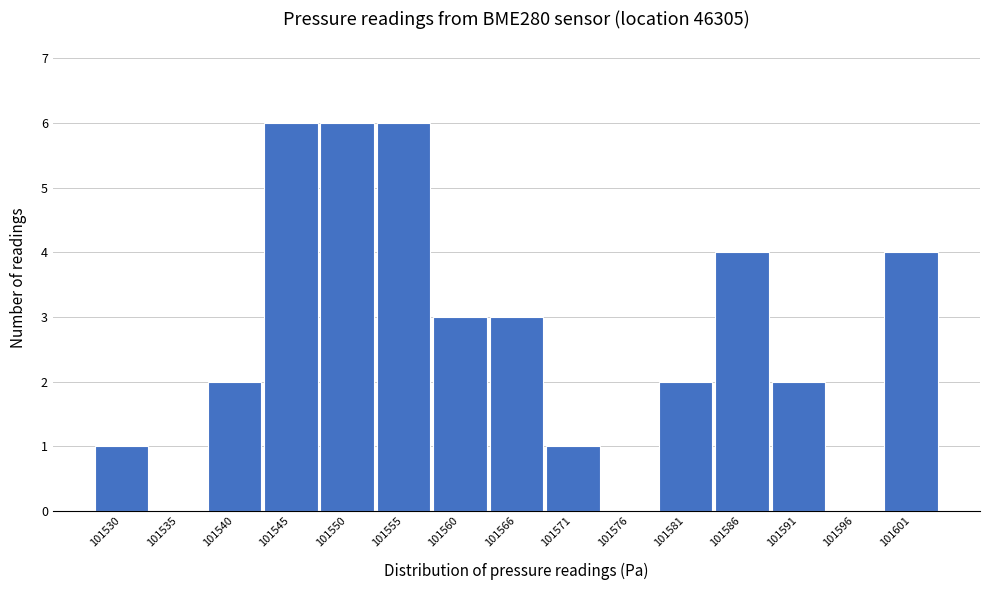

Reading left to right, list all the values displayed in this chart.

101530=1	101535=0	101540=2	101545=6	101550=6	101555=6	101560=3	101566=3	101571=1	101576=0	101581=2	101586=4	101591=2	101596=0	101601=4